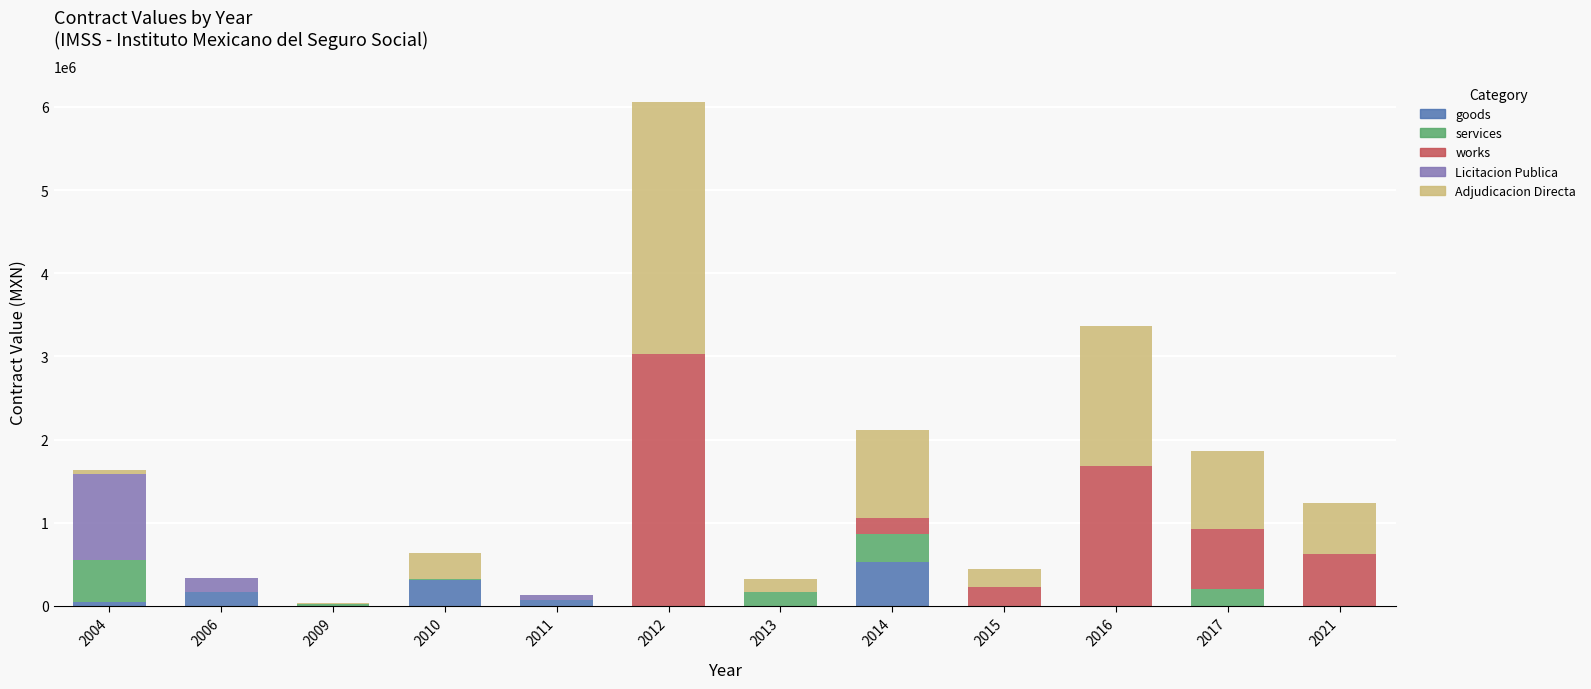

At which category is the sum across all series the highest?

2012